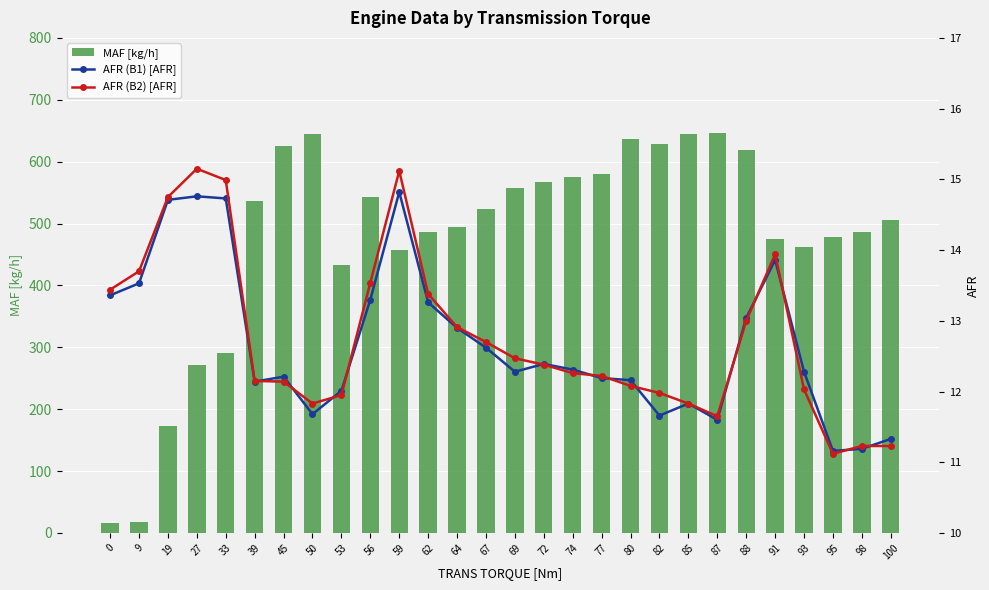

What is the value of the AFR (B2) [AFR] bar at the 23rd from the left?

13.0